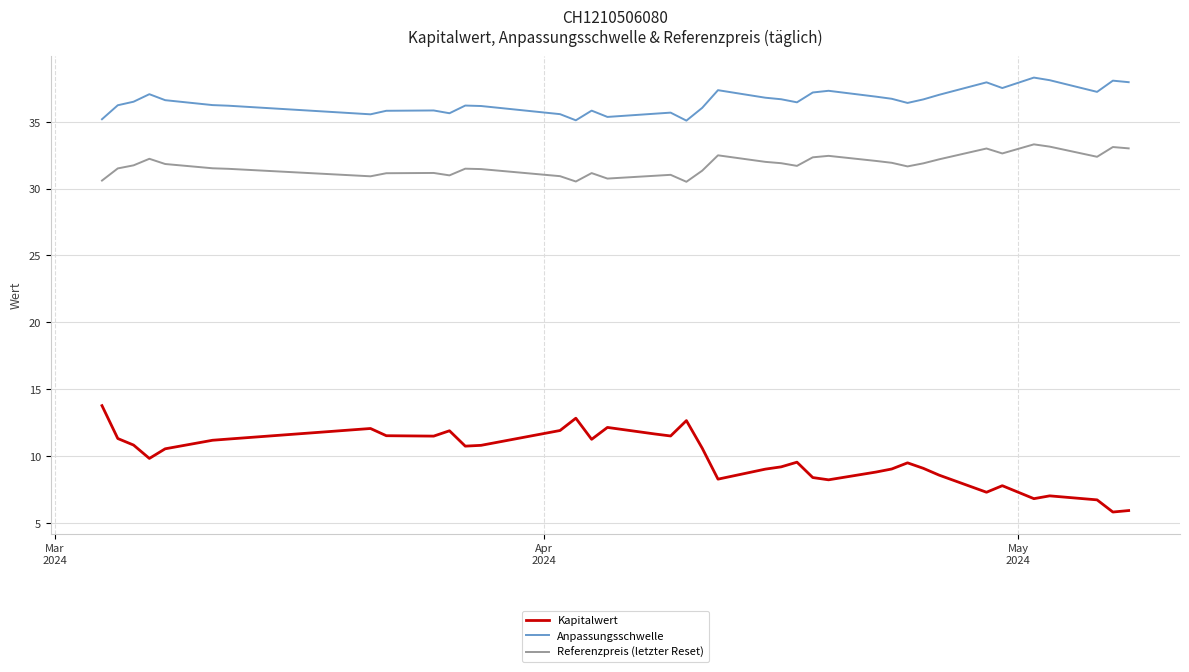

What is the minimum value shown in the chart?

5.8